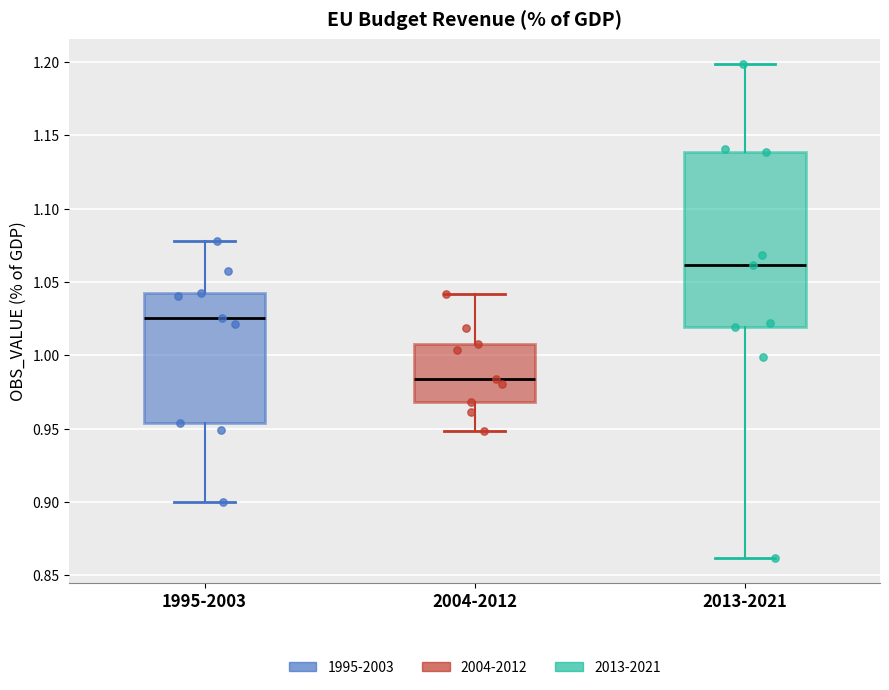

Reading left to right, read every box against the y-axis: the position of its median line, the range the box covers, and the ends of its whiskers. The values are not printed on the chart, so give them approximately, as read against the axis.

1995-2003: median 1.025, box 0.955 to 1.040, whiskers 0.900 to 1.080
2004-2012: median 0.985, box 0.970 to 1.010, whiskers 0.950 to 1.040
2013-2021: median 1.060, box 1.020 to 1.140, whiskers 0.860 to 1.200